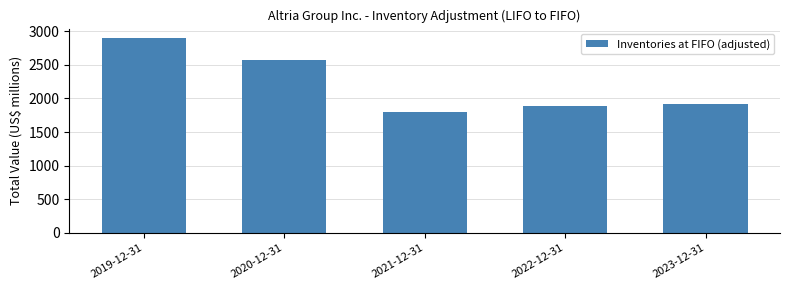

At which category does the chart reach its peak across all series?

2019-12-31